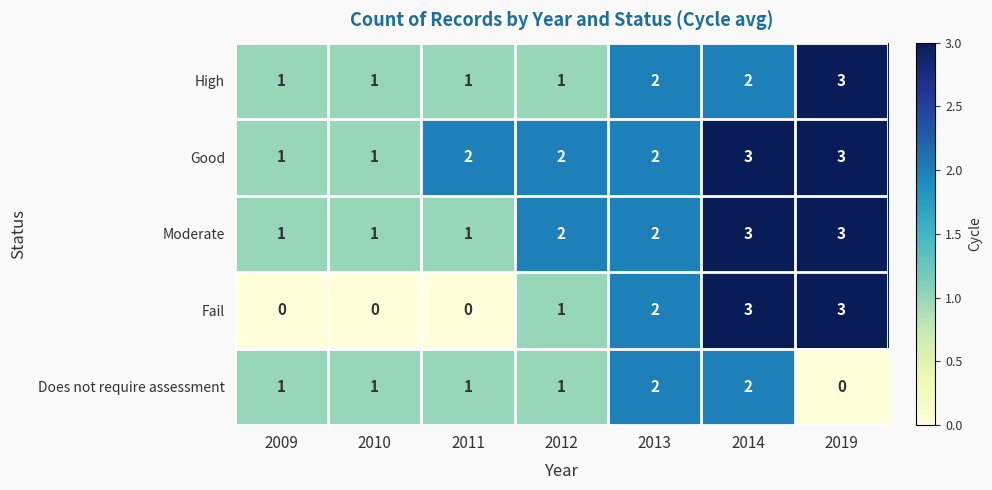

Rank the series by their average value, from lowest to highest.

Does not require assessment, Fail, High, Moderate, Good